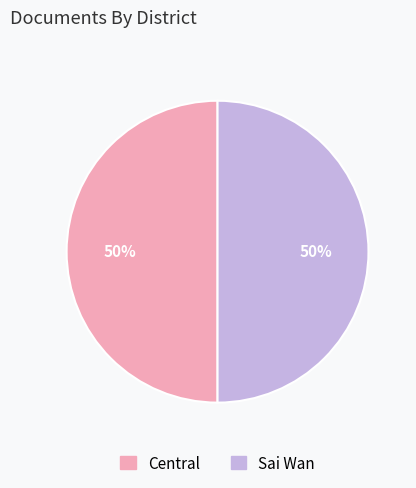

To the nearest percent, what is the average slice percentage?

50%